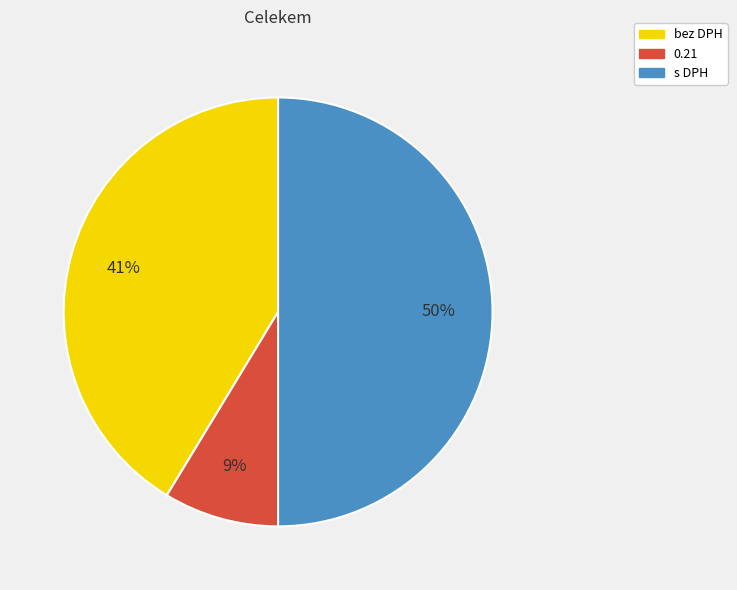

How many segments does this pie chart have?

3